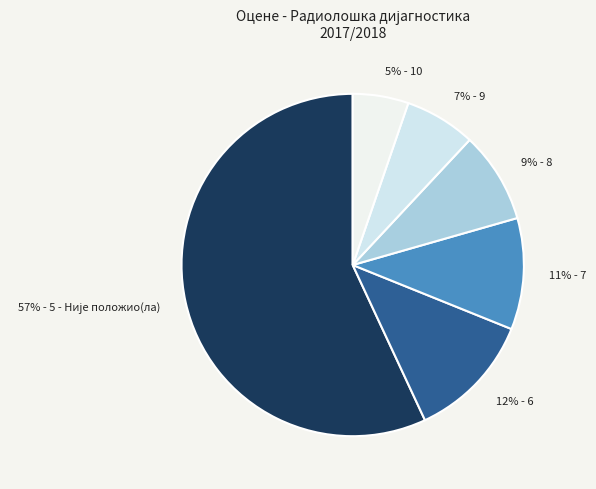

Is there any slice that represents more than half of the pie?

Yes